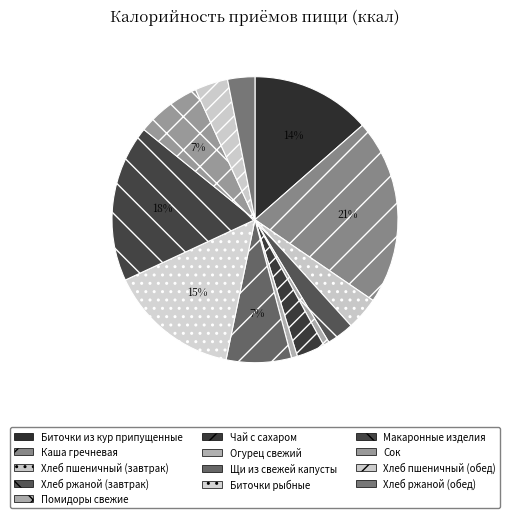

Count the number of slices in the pie.

13